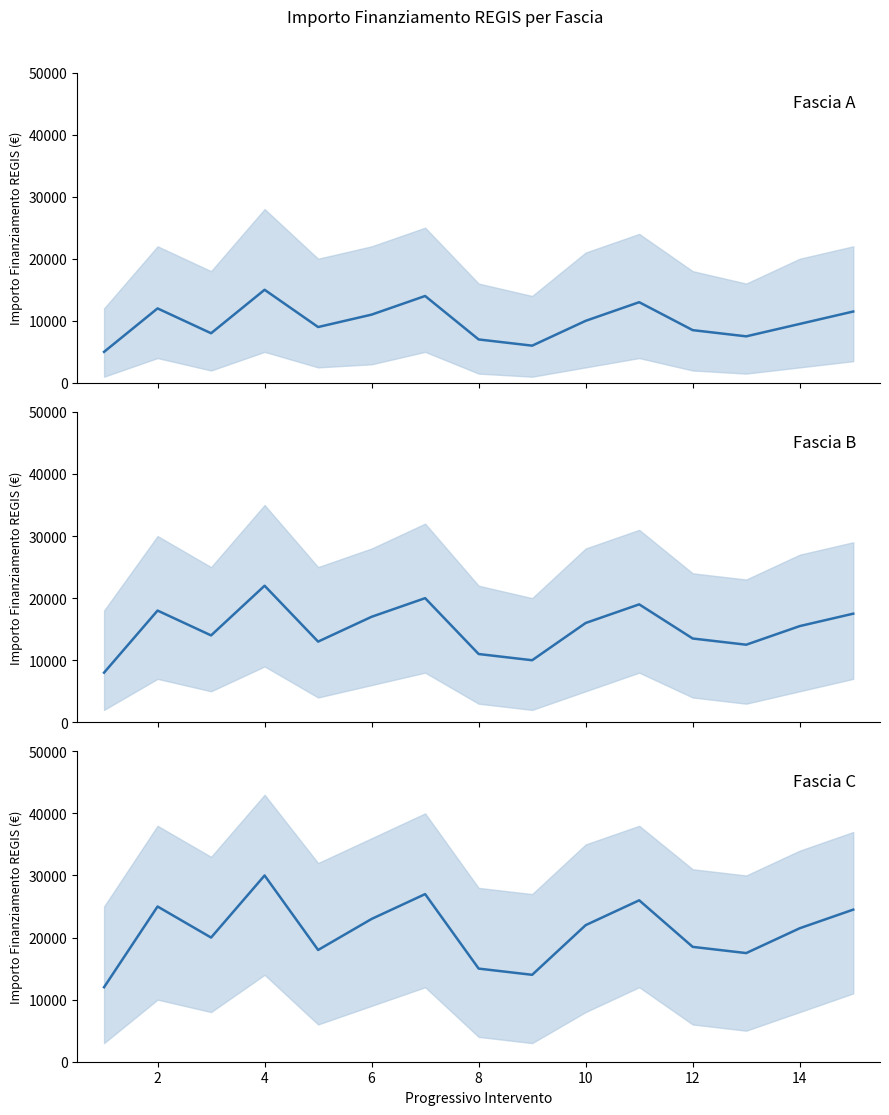

True or false: Fascia B (media) and Fascia C (media) intersect in this chart.

False